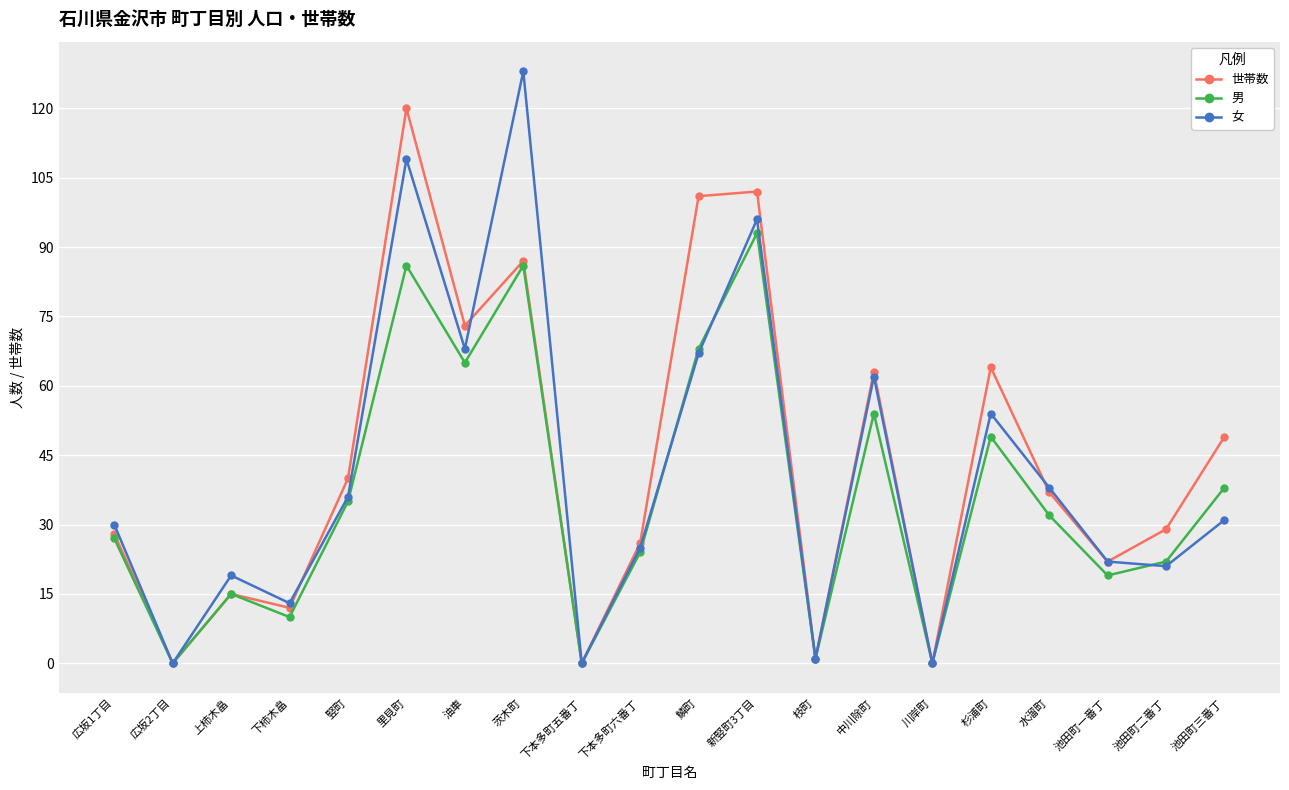

At which label does 世帯数 reach its peak?

里見町